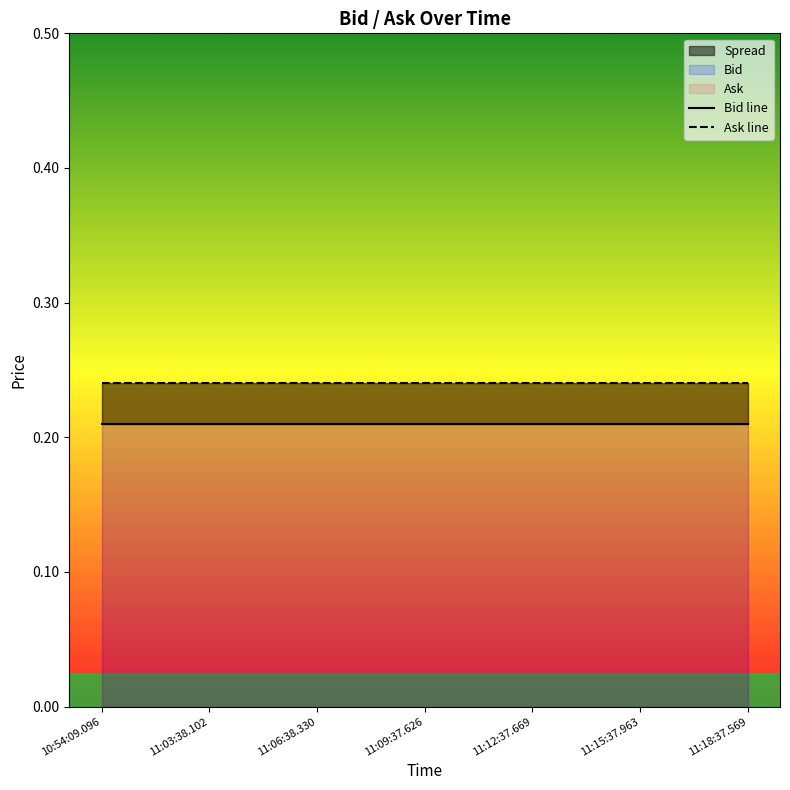

Which series changed the most between 11:03:38.102 and 11:15:37.963?

Bid line